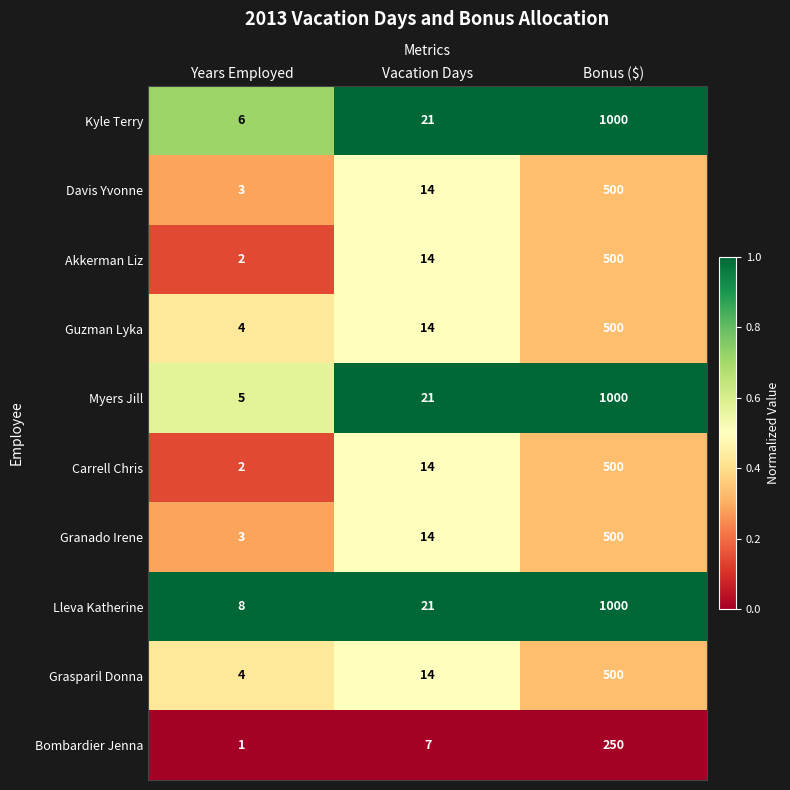

Which series has the largest range (max minus min)?

Myers Jill